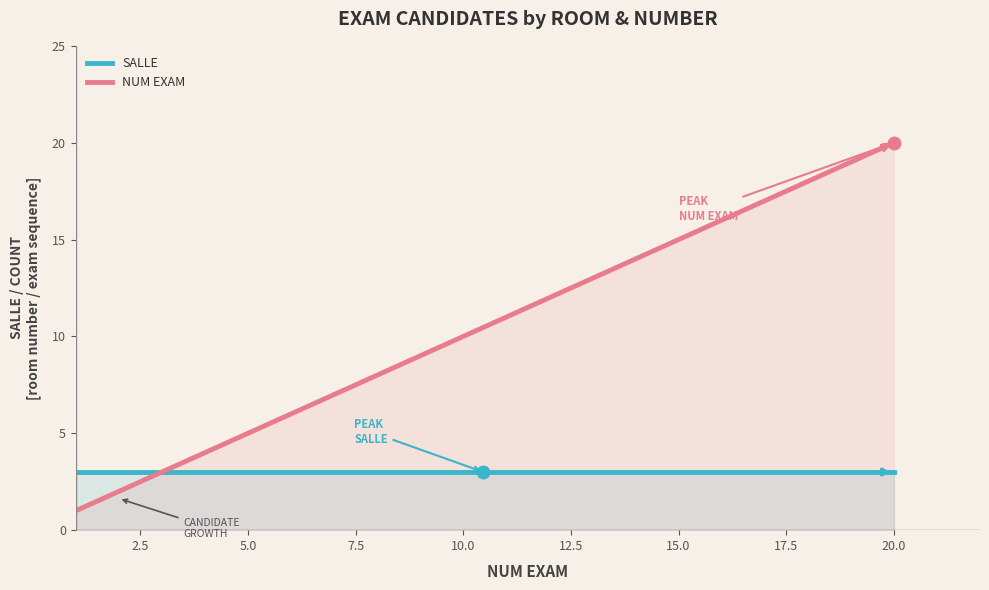

True or false: SALLE and NUM EXAM intersect in this chart.

True